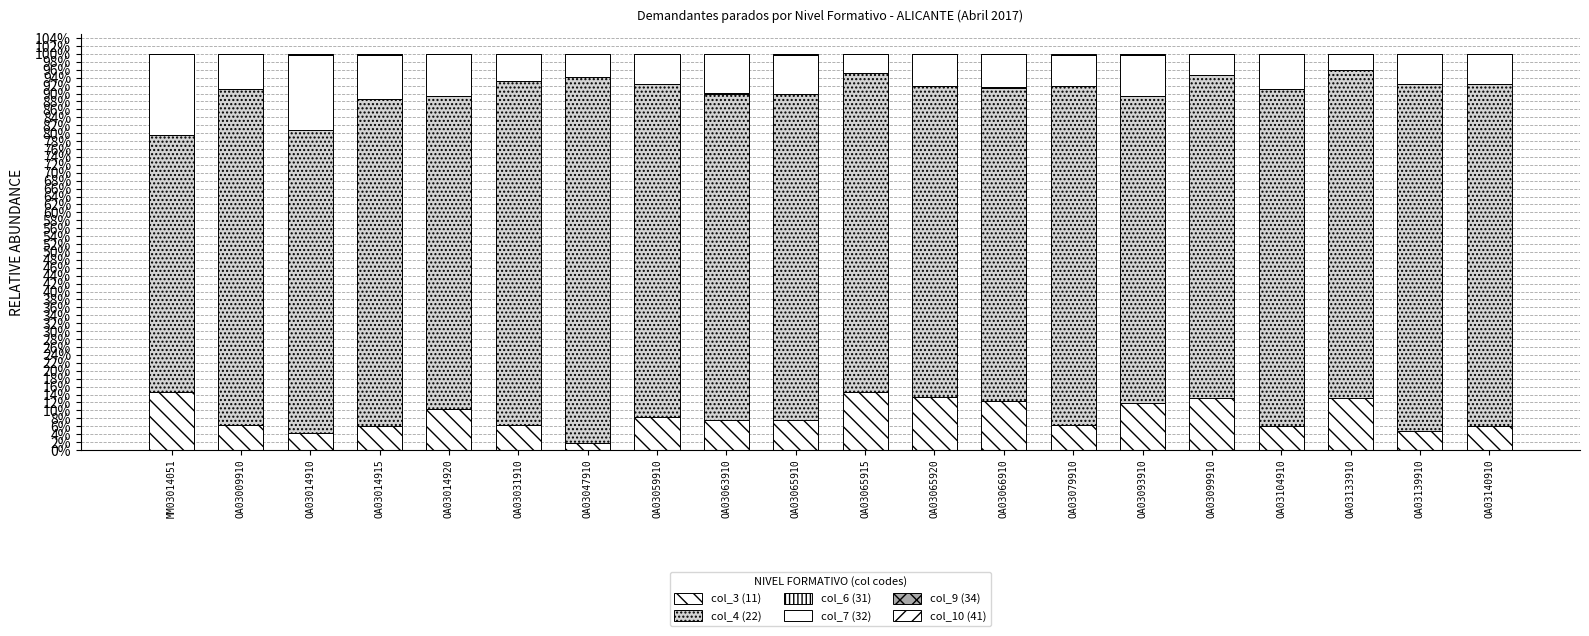

What is the difference between the maximum and minimum values in the col_7 (32) series?

0.2